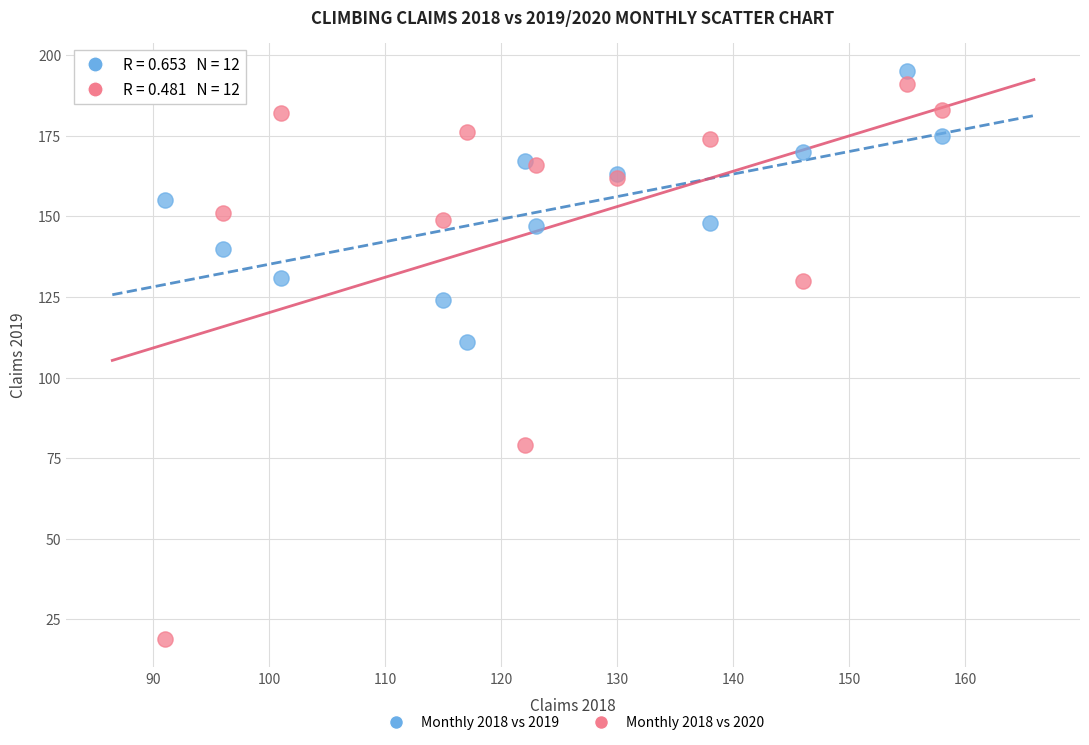

Which series has the largest Y range (max minus min)?

Monthly 2018 vs 2020